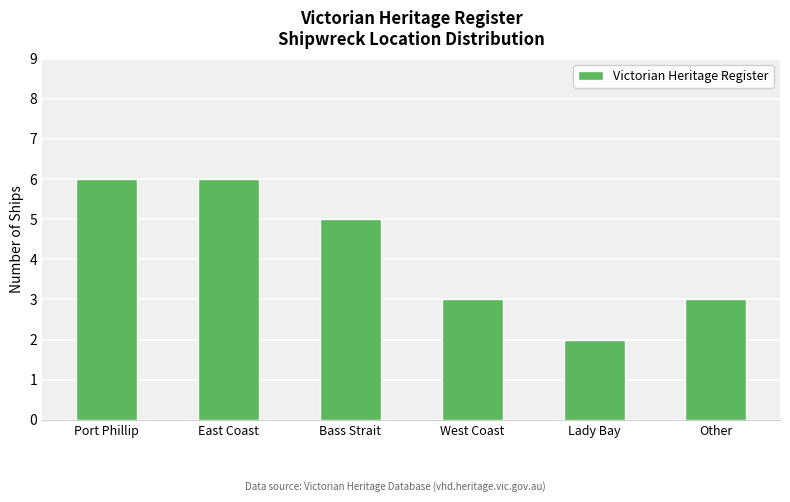

What is the difference between the maximum and minimum values?

4